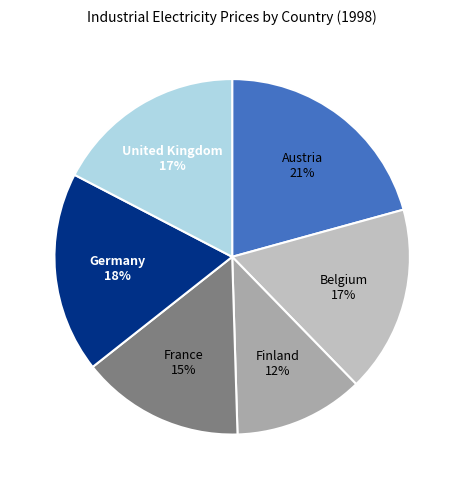

What percentage is the Germany slice, to the nearest percent?

18%